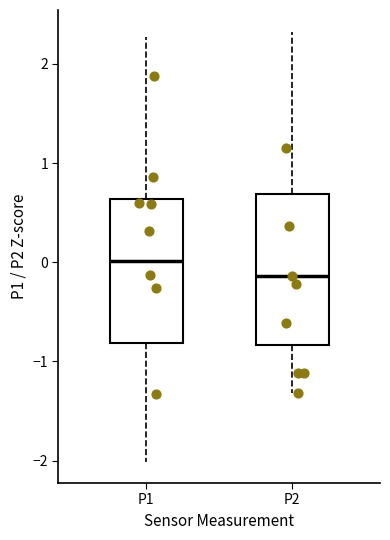

Where is the upper edge of the box for P1 on the y-axis? The values are not printed on the chart, so give them approximately, as read against the axis.

0.6